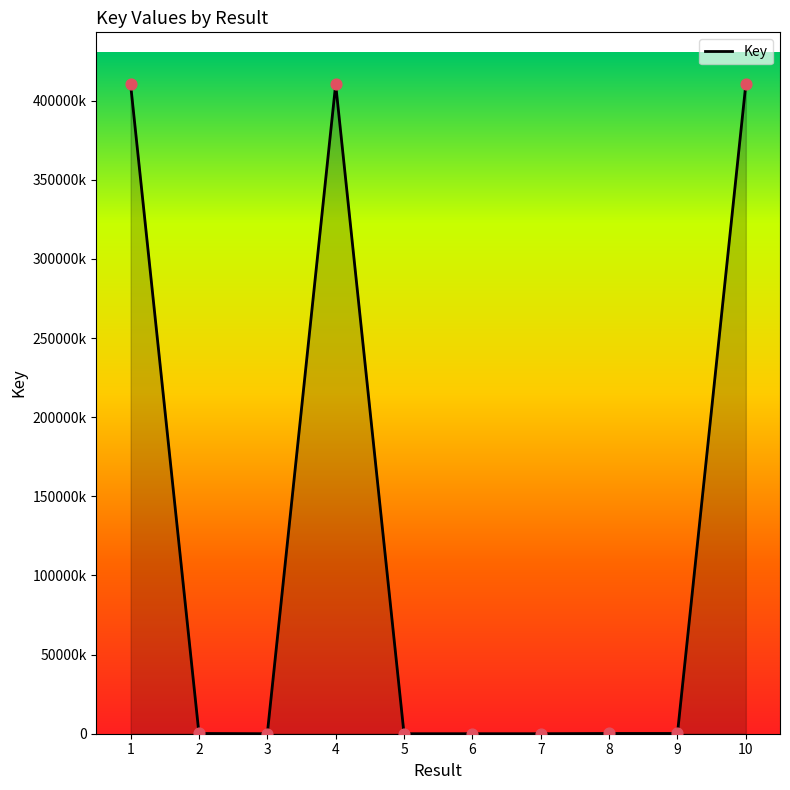

What is the ratio of the value at 1 to the value at 10?

1.0